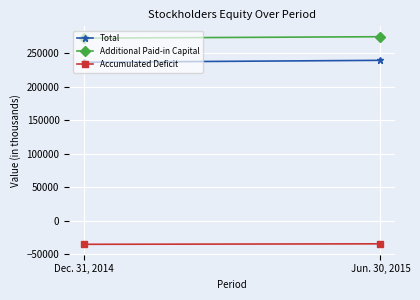

What is the sum of all Additional Paid-in Capital values?

547659